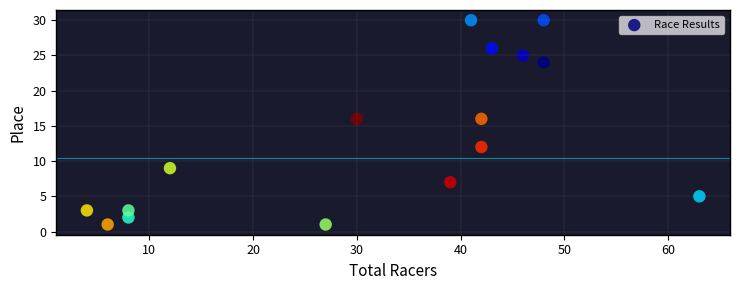

What is the range of Y values (max minus min)?

29